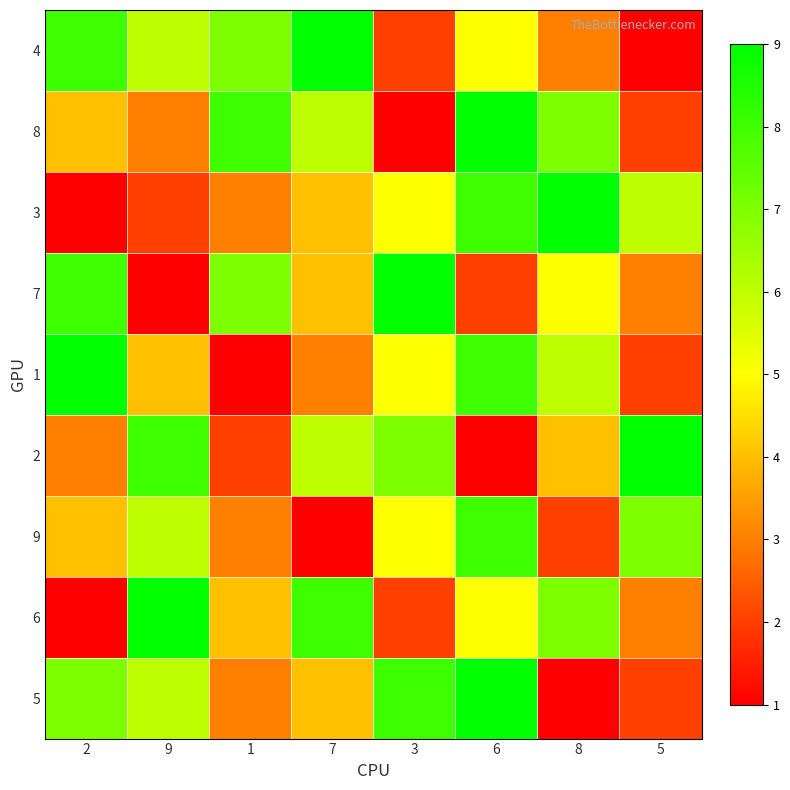

Reading left to right, what are all the values shown in this chart?

4: 2=8	9=6	1=7	7=9	3=2	6=5	8=3	5=1
8: 2=4	9=3	1=8	7=6	3=1	6=9	8=7	5=2
3: 2=1	9=2	1=3	7=4	3=5	6=8	8=9	5=6
7: 2=8	9=1	1=7	7=4	3=9	6=2	8=5	5=3
1: 2=9	9=4	1=1	7=3	3=5	6=8	8=6	5=2
2: 2=3	9=8	1=2	7=6	3=7	6=1	8=4	5=9
9: 2=4	9=6	1=3	7=1	3=5	6=8	8=2	5=7
6: 2=1	9=9	1=4	7=8	3=2	6=5	8=7	5=3
5: 2=7	9=6	1=3	7=4	3=8	6=9	8=1	5=2